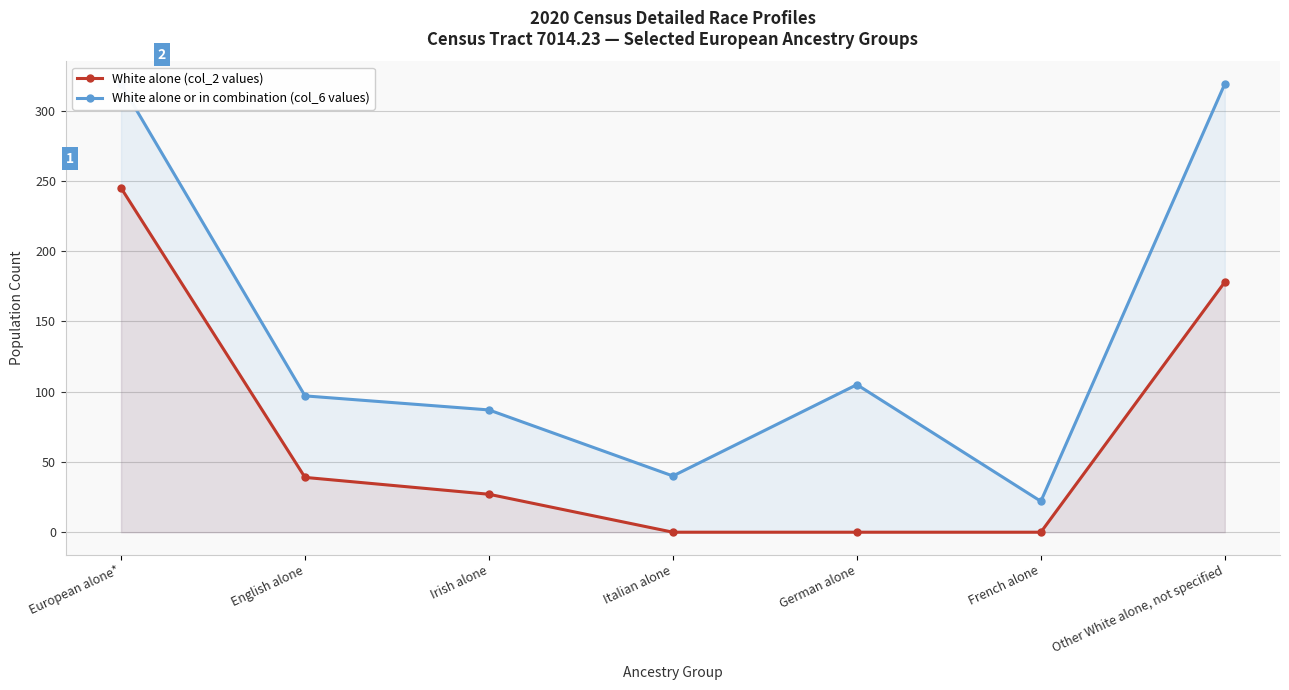

At which label is White alone (col_2 values) closest to 122?

Other White alone, not specified